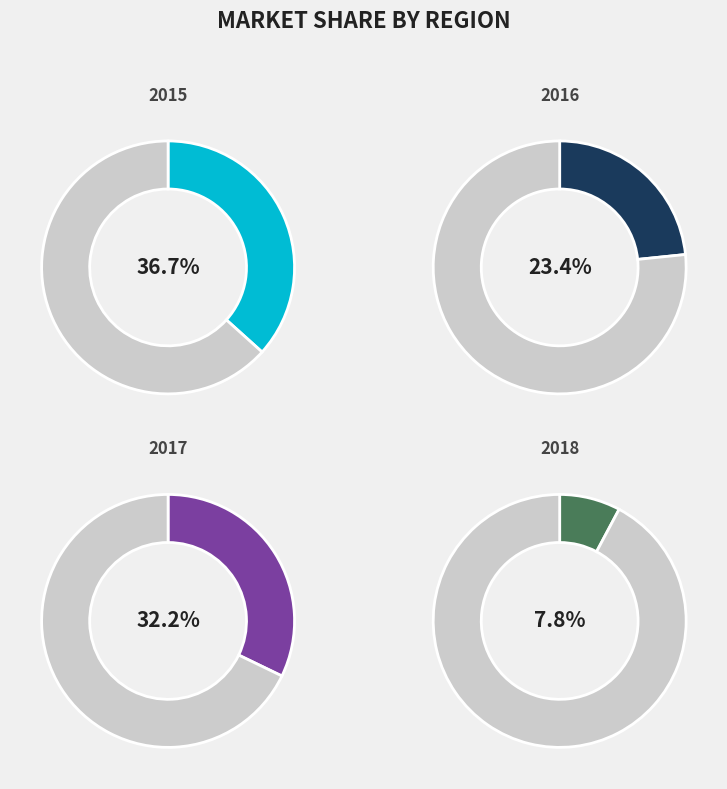

Does 2015M05 account for over 50% of the chart?

No